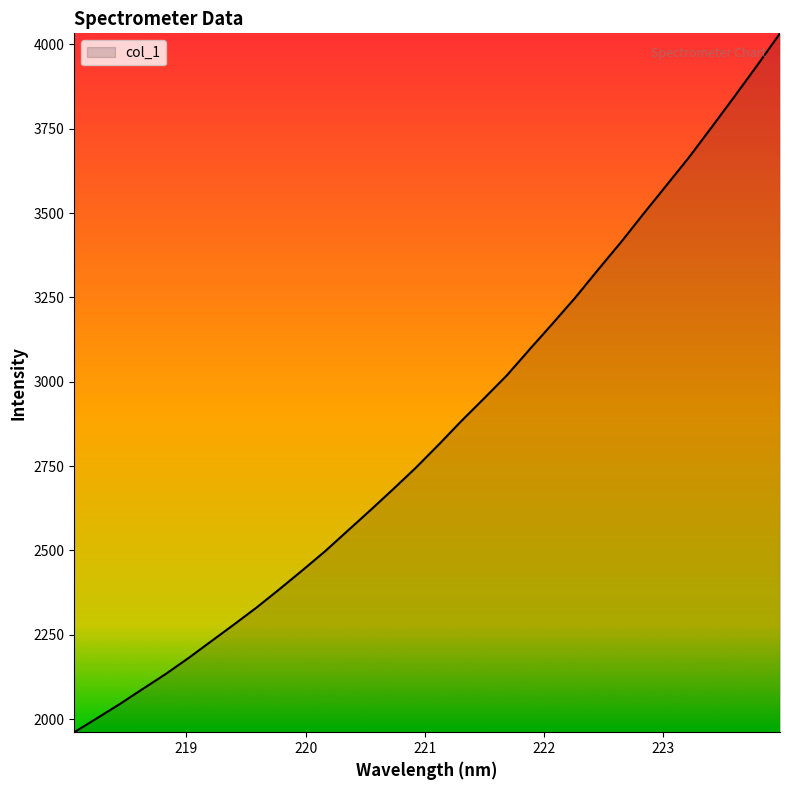

How many lines are shown in the chart?

1